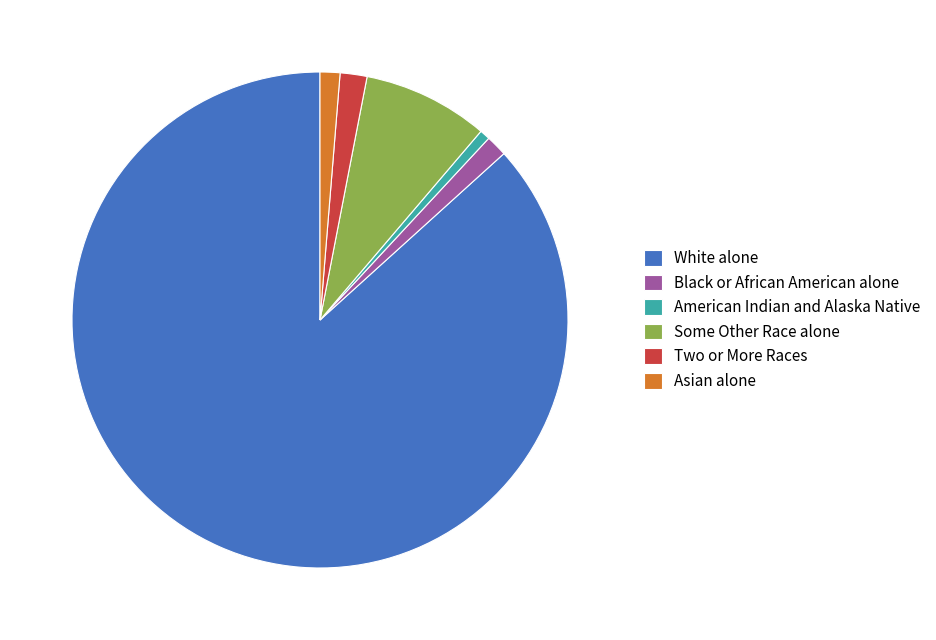

What is the ratio of the value at Some Other Race alone to the value at Two or More Races?

4.7